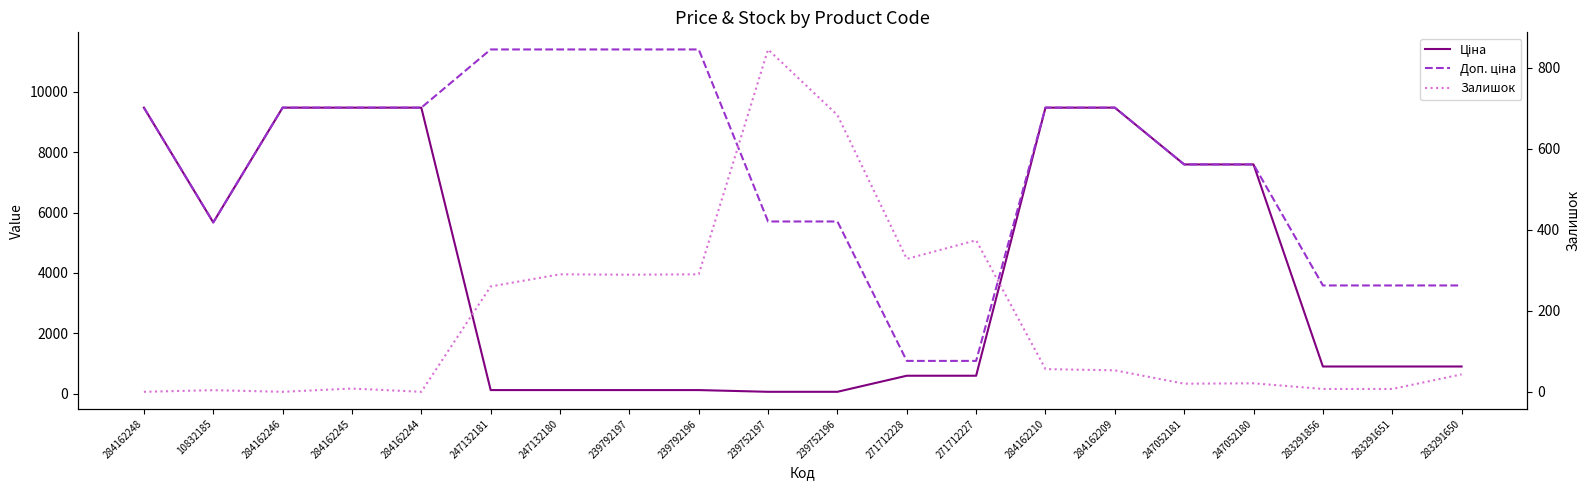

What are all the series names shown in the legend?

Ціна, Доп. ціна, Залишок